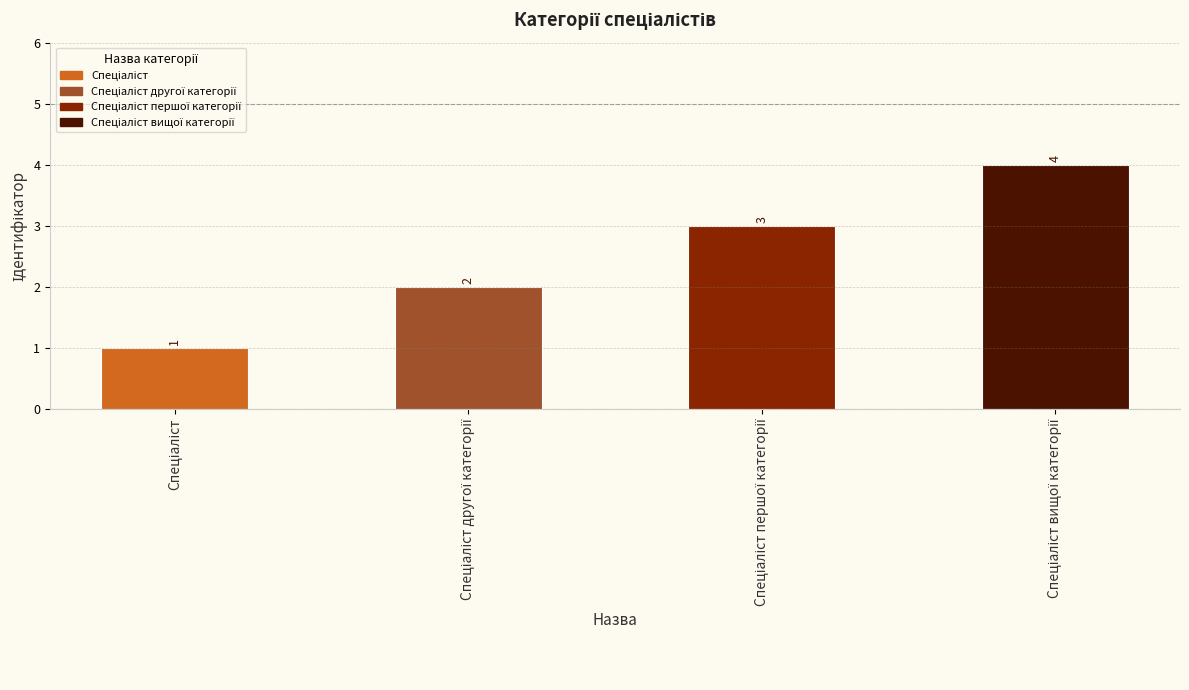

What is the value of the 4th bar from the left?

4